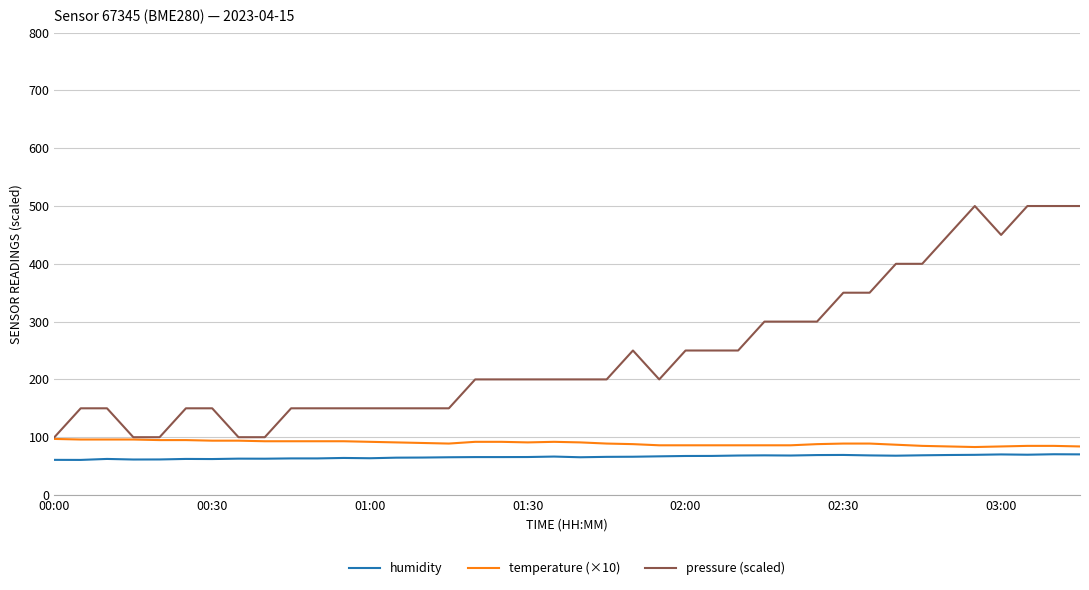

Which series has the largest total across all categories?

pressure (scaled)